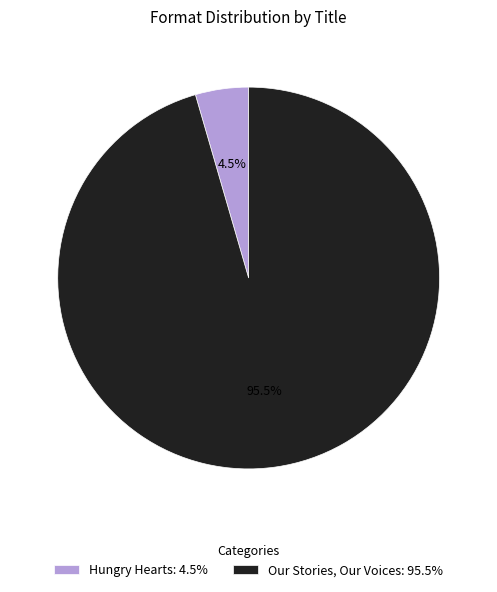

Rank the categories by value from highest to lowest.

Our Stories, Our Voices, Hungry Hearts